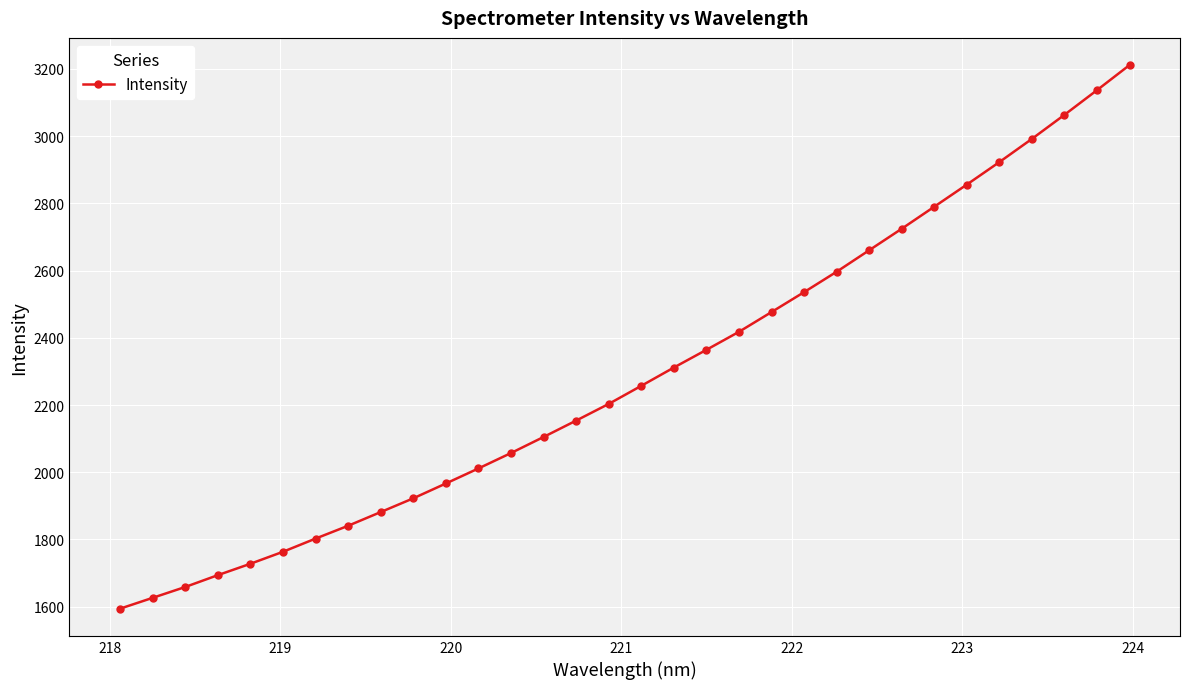

What is the value of the 22nd point from the left?

2535.9